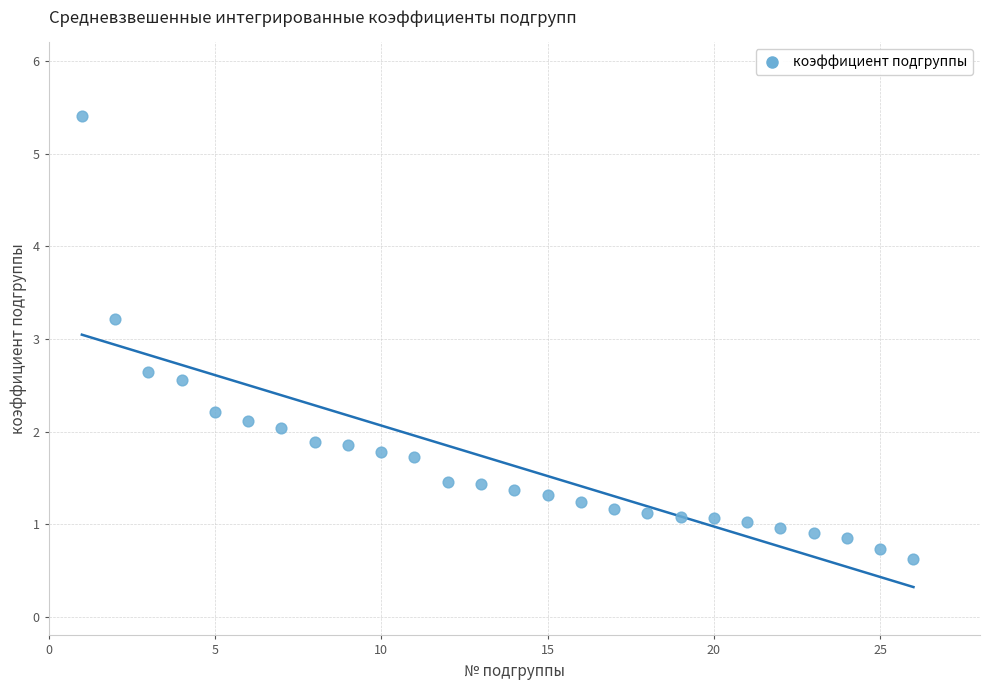

What is the range of X values (max minus min)?

25.0